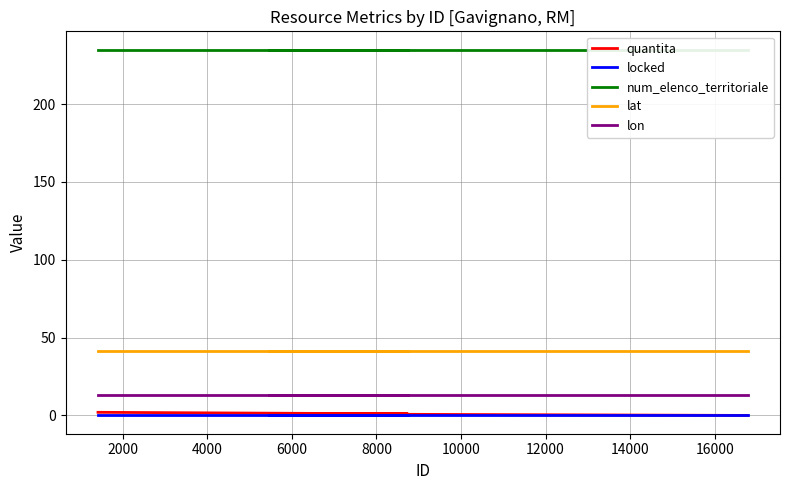

Is this an area chart (filled region under the line)?

No